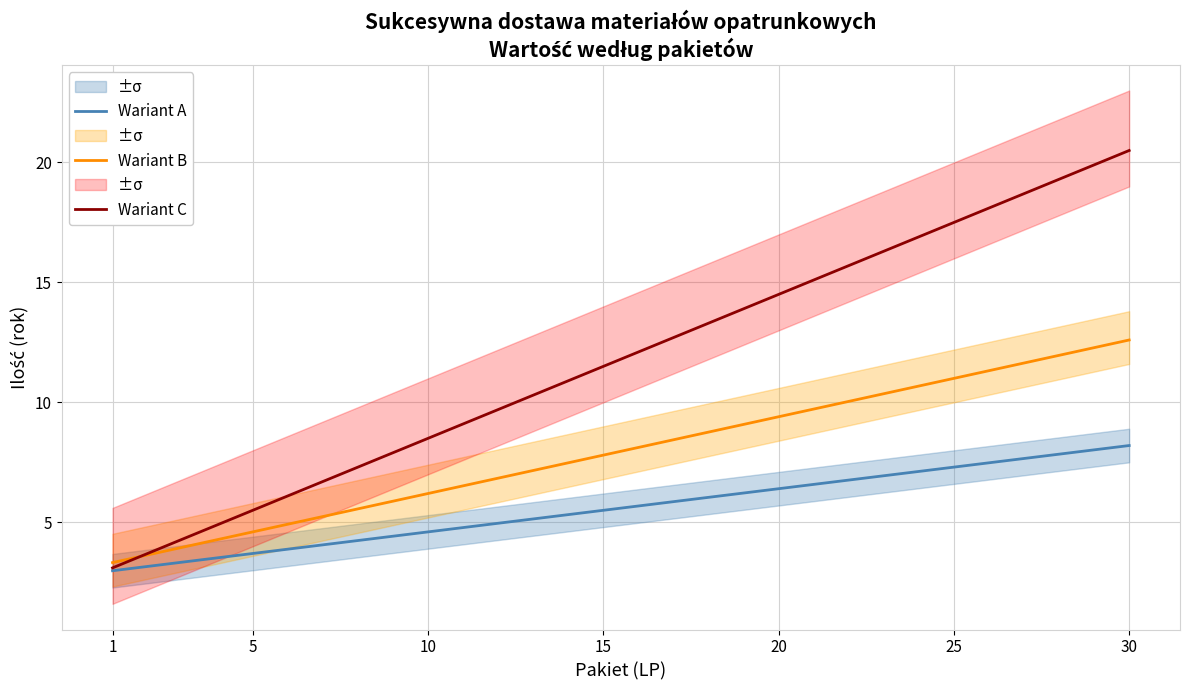

Which series has the largest total across all categories?

Wariant C